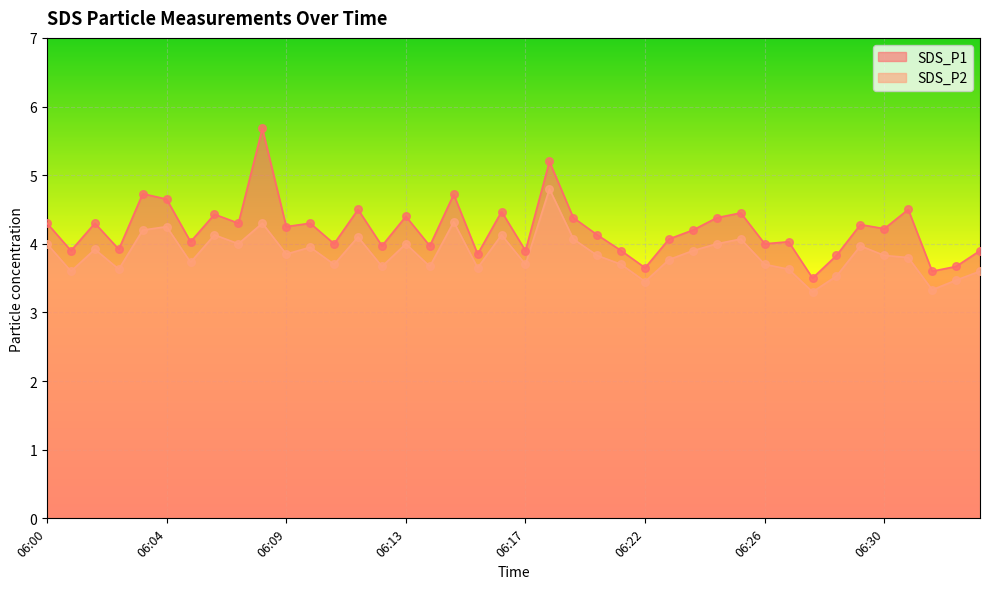

Which series has the largest Y range (max minus min)?

SDS_P1